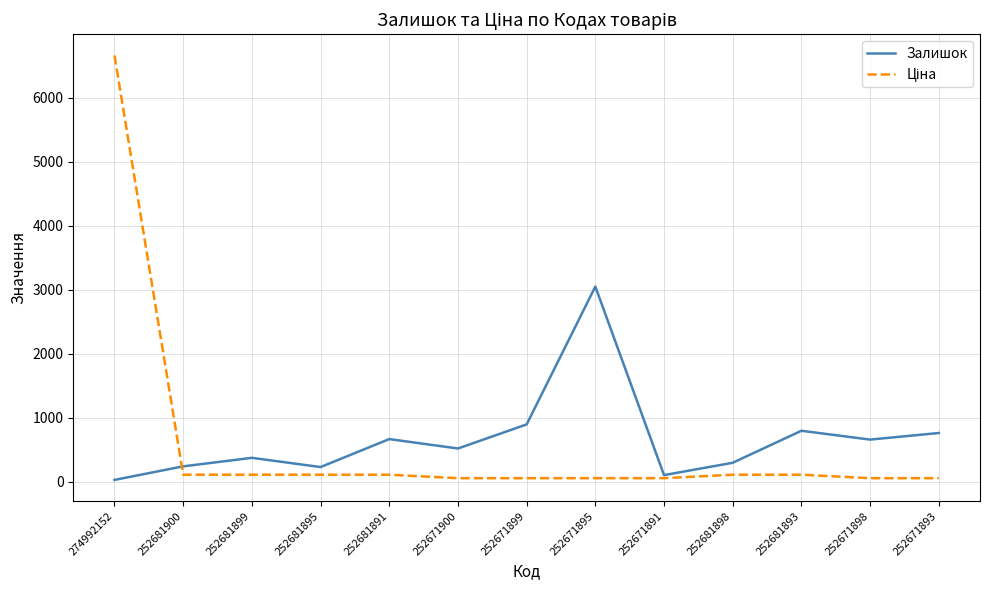

What is the total value across all series at 252671900?

572.1